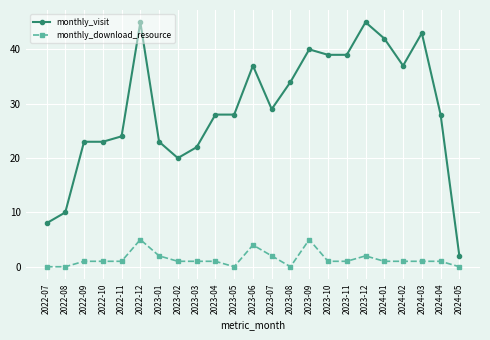

True or false: monthly_visit and monthly_download_resource cross at least once.

False